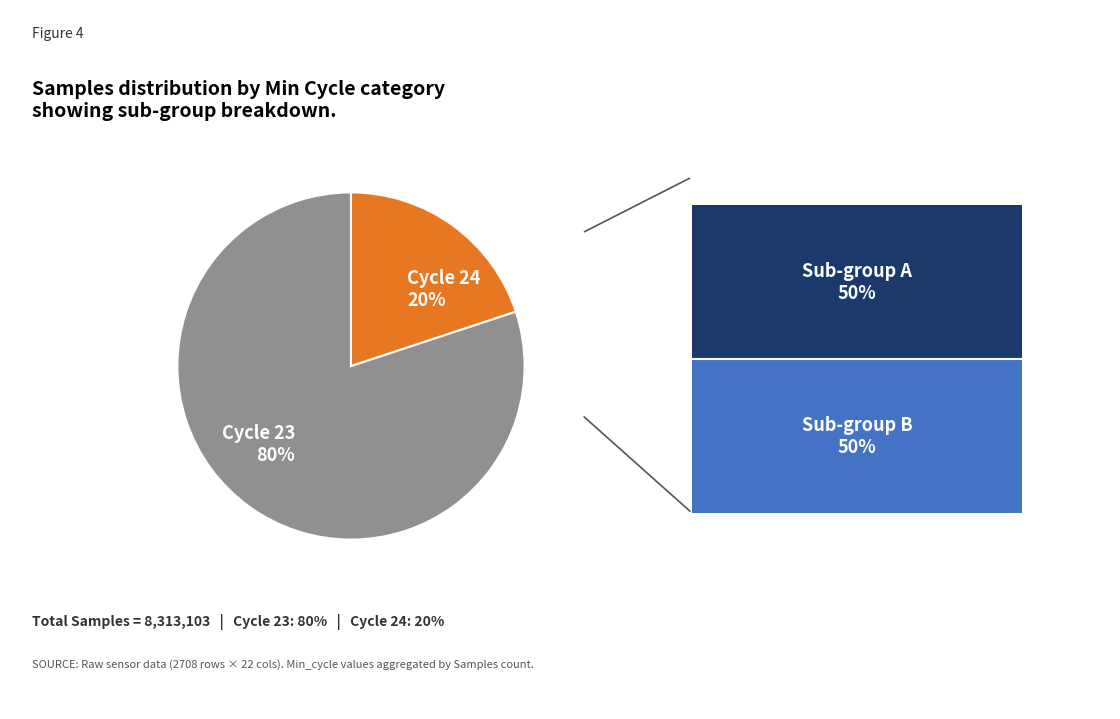

Which has a higher value, Cycle 24 20% or Cycle 23 80%?

Cycle 23 80%